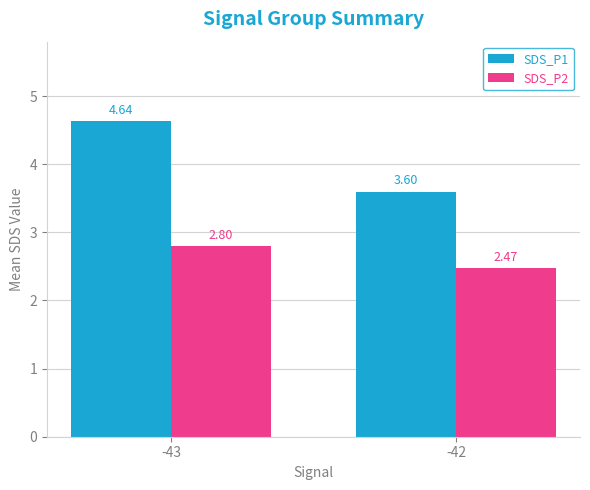

Does the chart contain stacked bars?

No